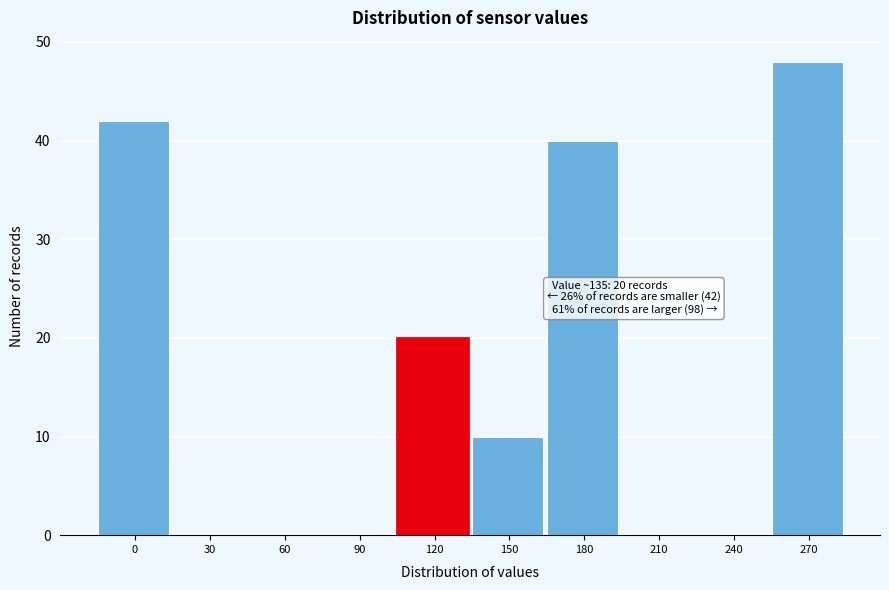

Reading right to left, what are all the values shown in this chart?

270=48	240=0	210=0	180=40	150=10	120=20	90=0	60=0	30=0	0=42